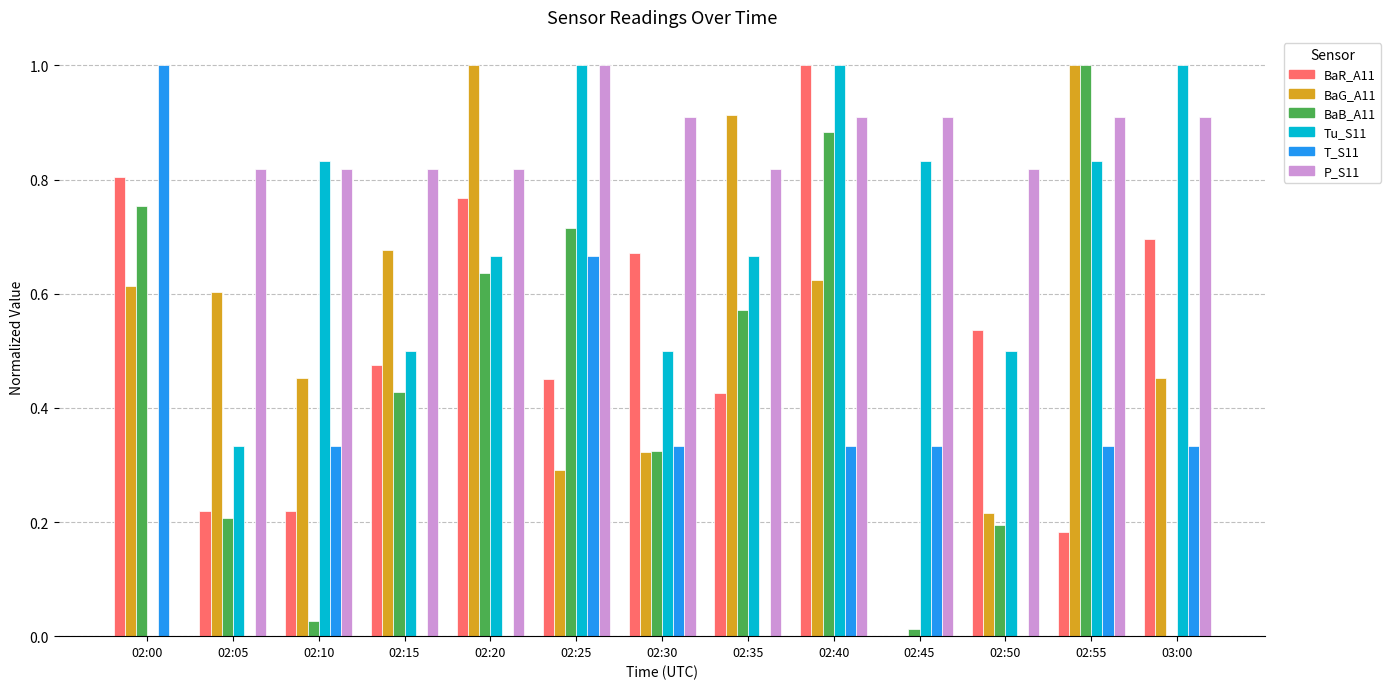

Is the value of Tu_S11 at 02:10 greater than the value of T_S11 at 02:20?

Yes